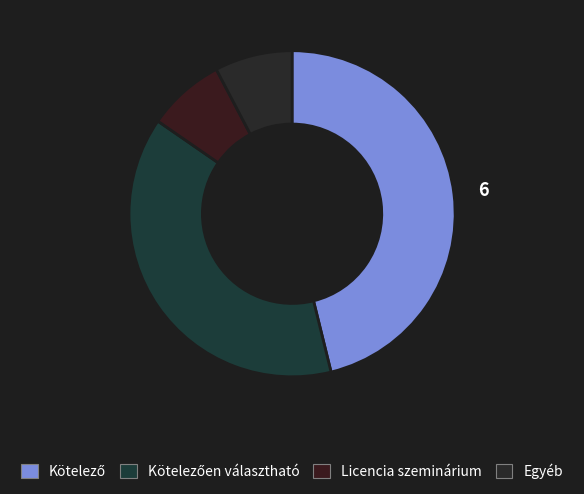

Which slice is the smallest?

Licencia szeminárium